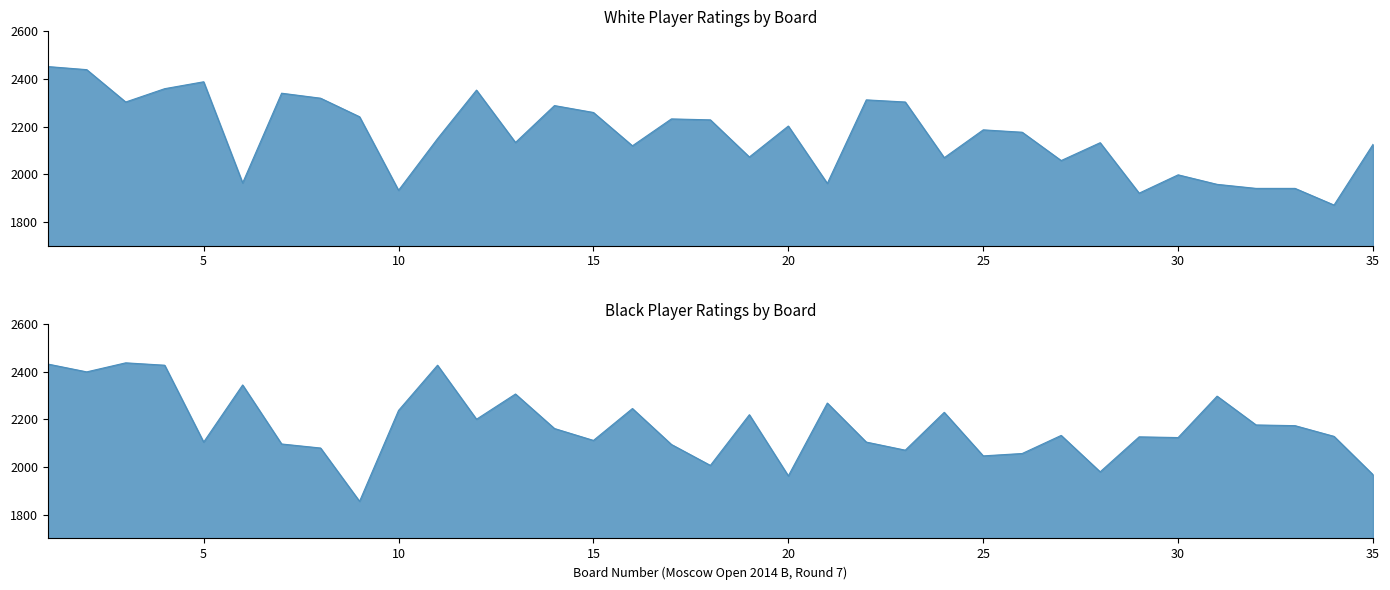

What is the total value across all series at 11?

4577